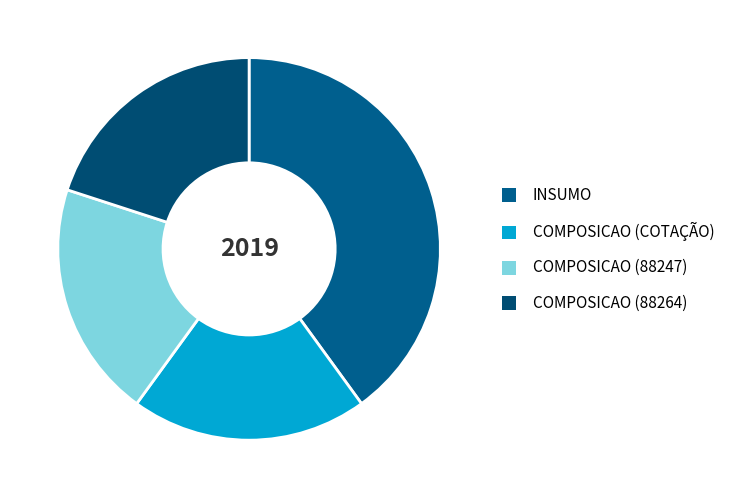

To the nearest percent, what portion does COMPOSICAO (COTAÇÃO) represent?

20%